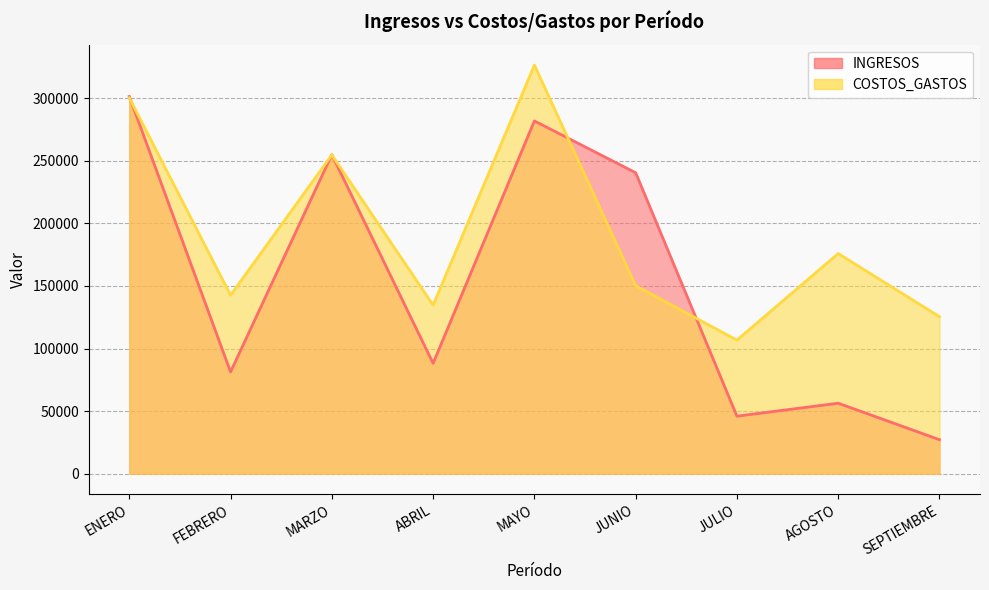

Where is the first local maximum for INGRESOS?

MARZO